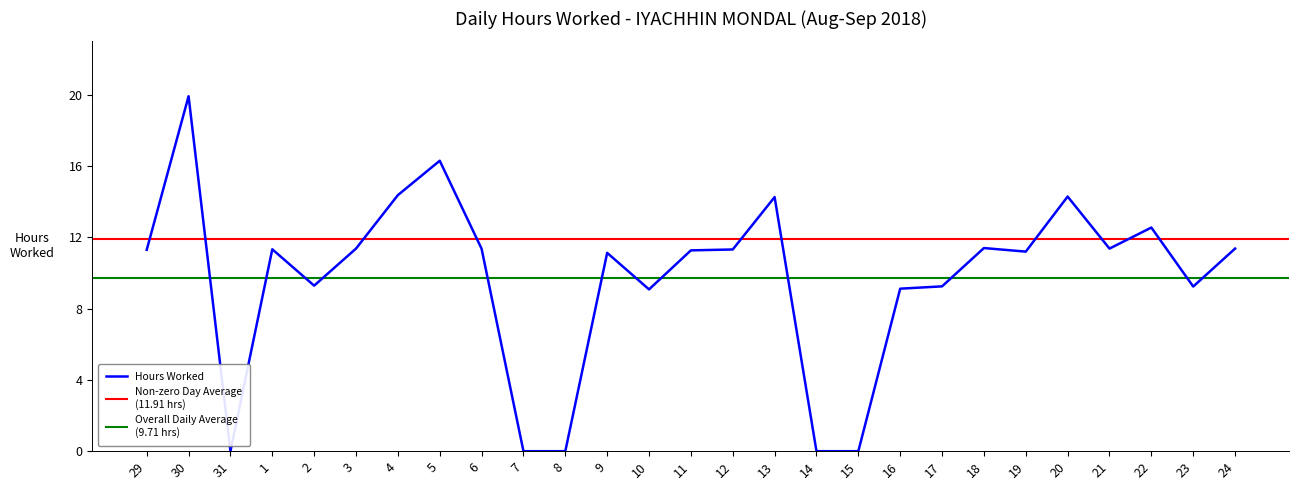

At which category does the data reach its first local peak?

30